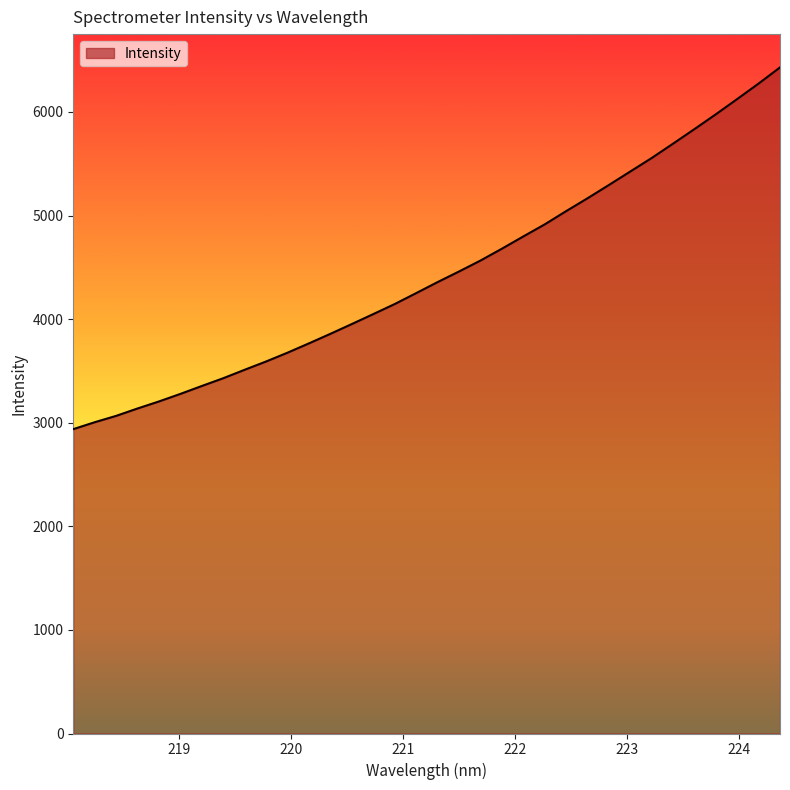

Count the number of values greater than 4357.

17